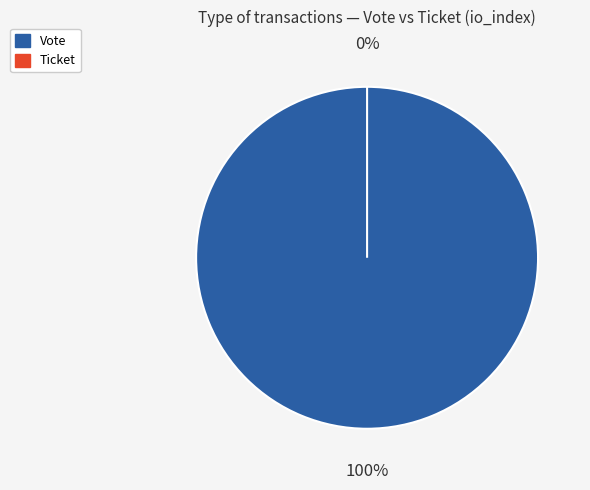

To the nearest percent, what is the difference between the largest and smallest slice percentages?

100%